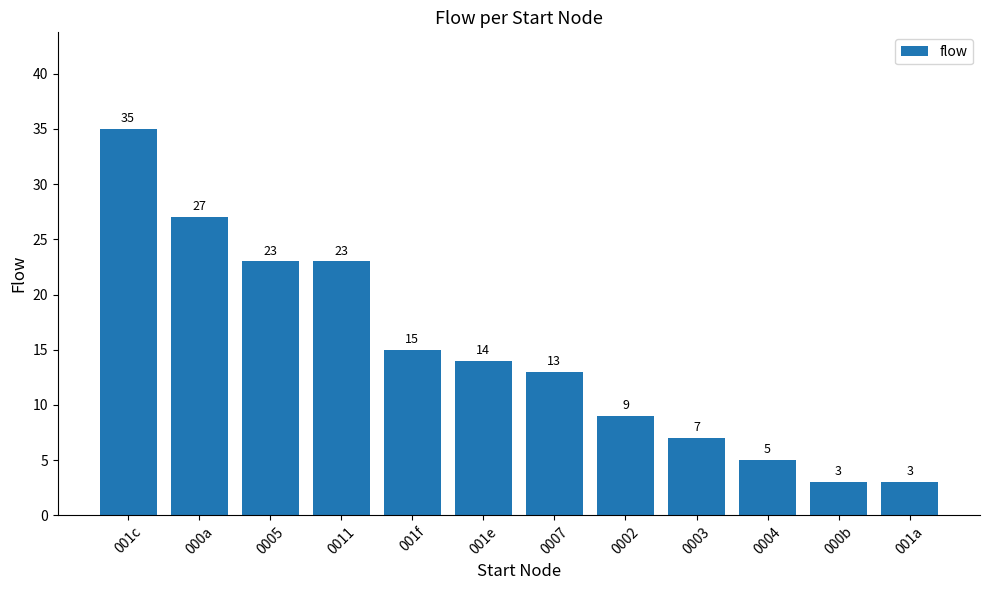

Does the chart contain stacked bars?

No